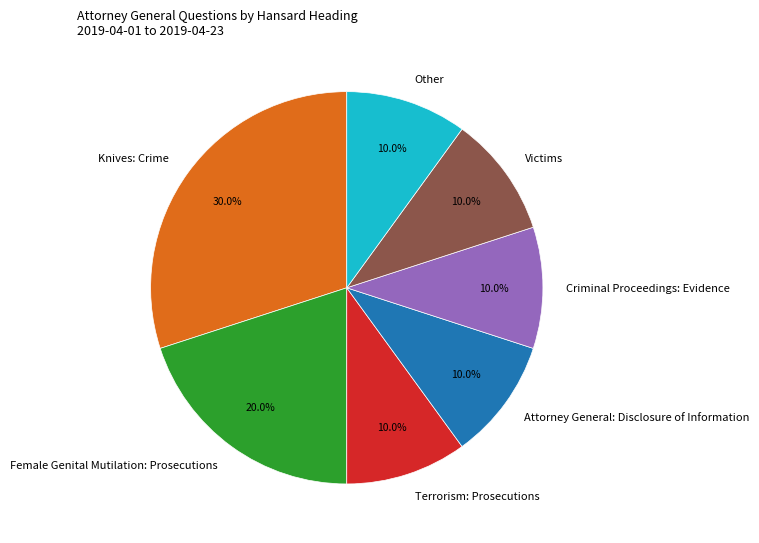

Approximately how many times larger is the value at Victims compared to Criminal Proceedings: Evidence?

1.0